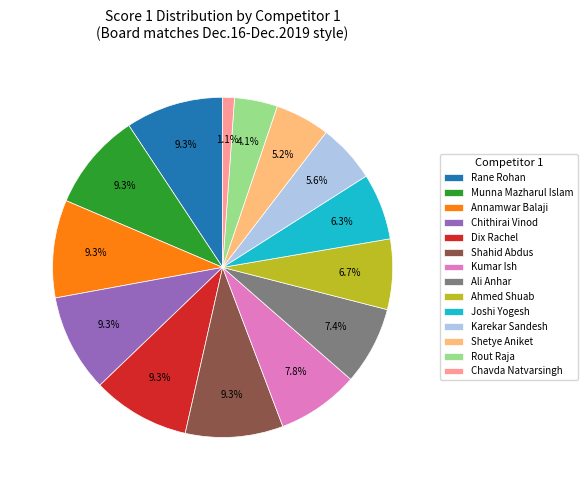

What is the smallest slice in the pie chart?

Chavda Natvarsingh